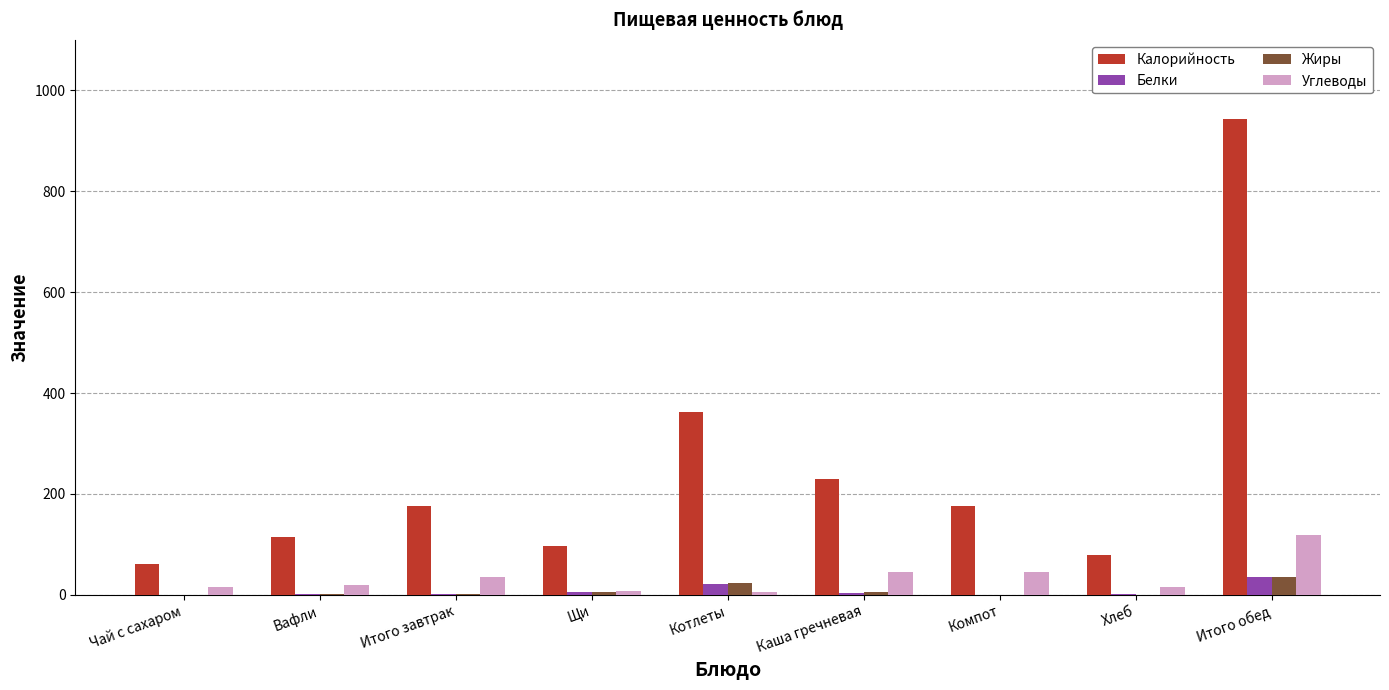

What is the total value across all series at Котлеты?

411.6